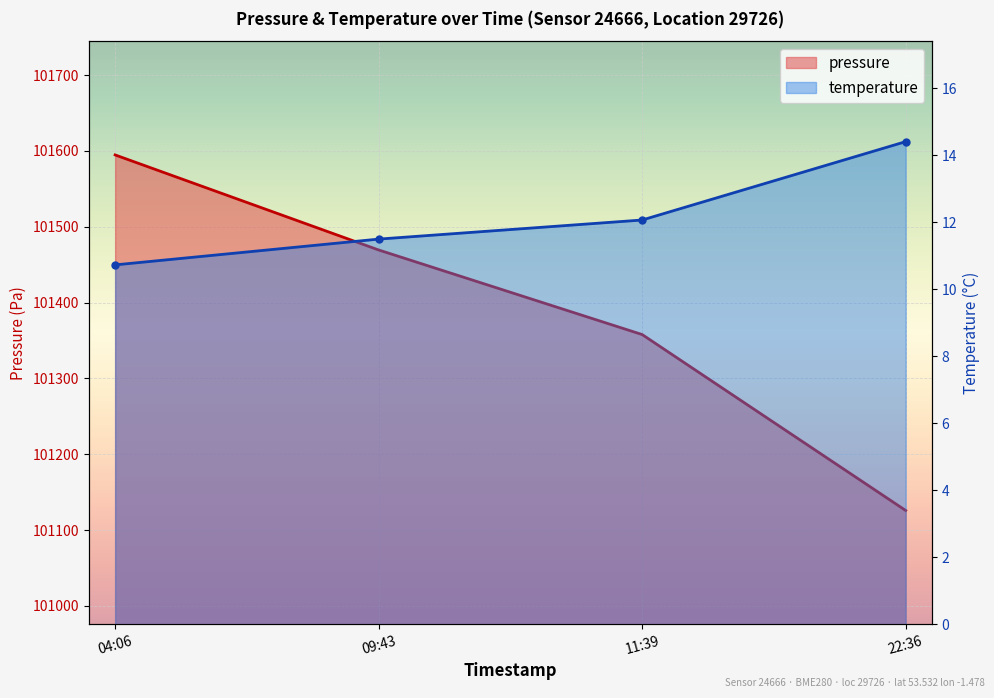

At which label does temperature first exceed 12?

11:39